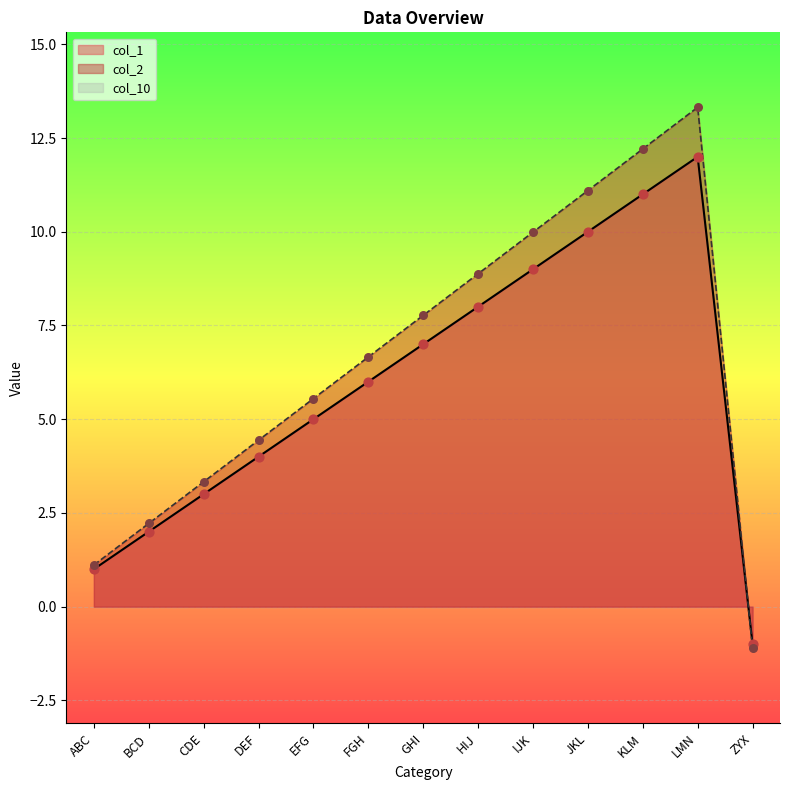

Is the value of col_1 at BCD greater than the value of col_2 at EFG?

No